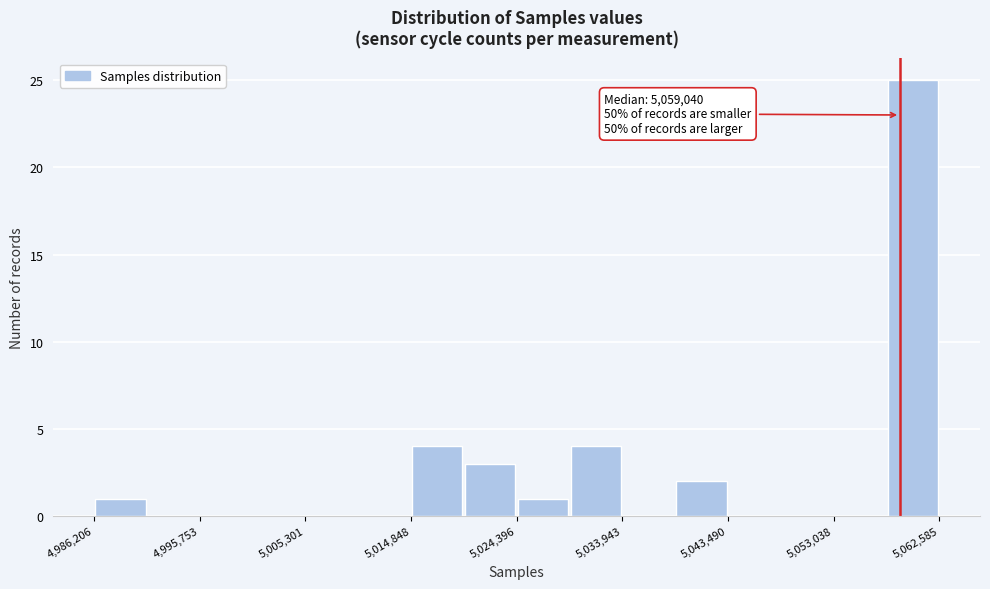

Over which range of the x-axis is the bar tallest?

5058000 to 5063000